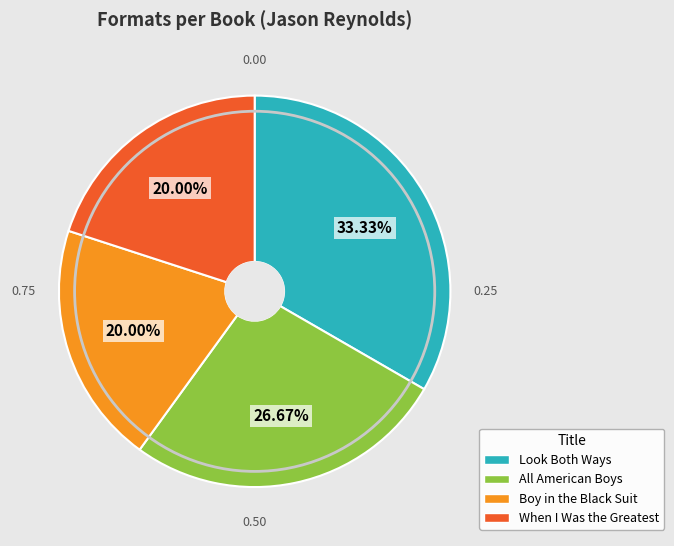

Does any single category account for the majority?

No